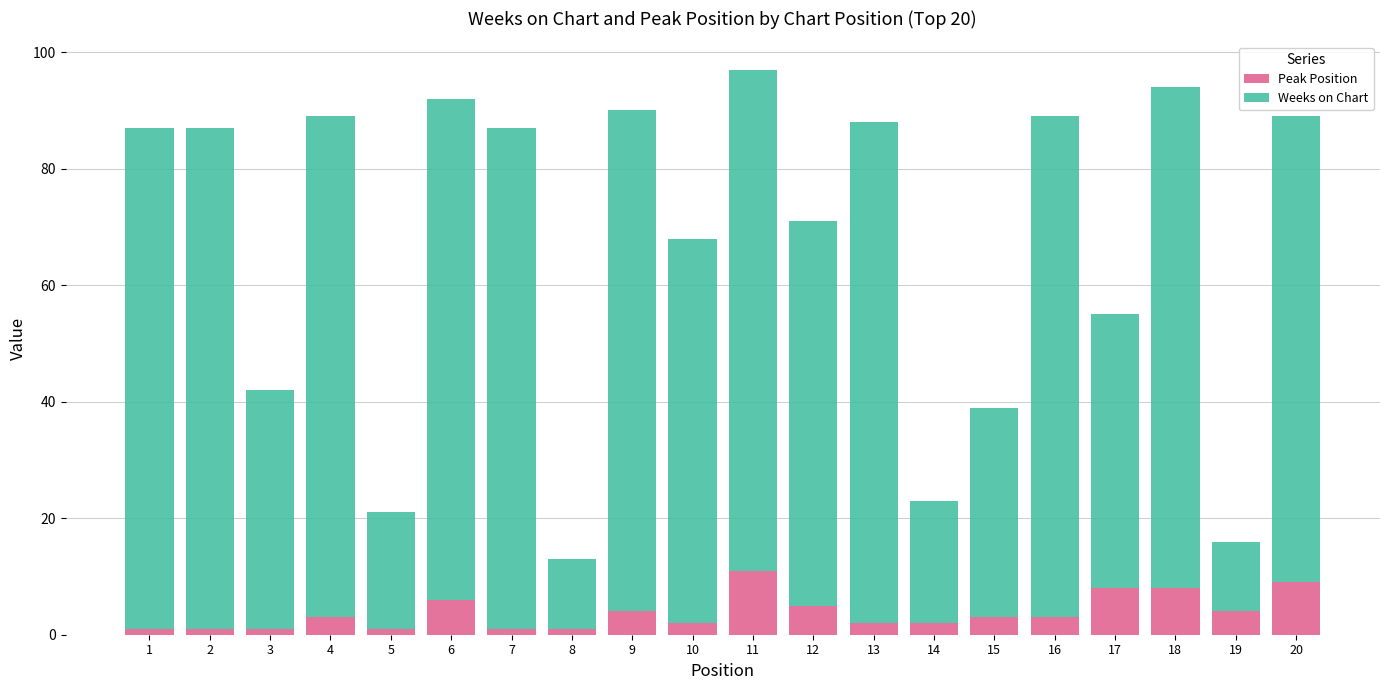

What are all the series names shown in the legend?

Peak Position, Weeks on Chart